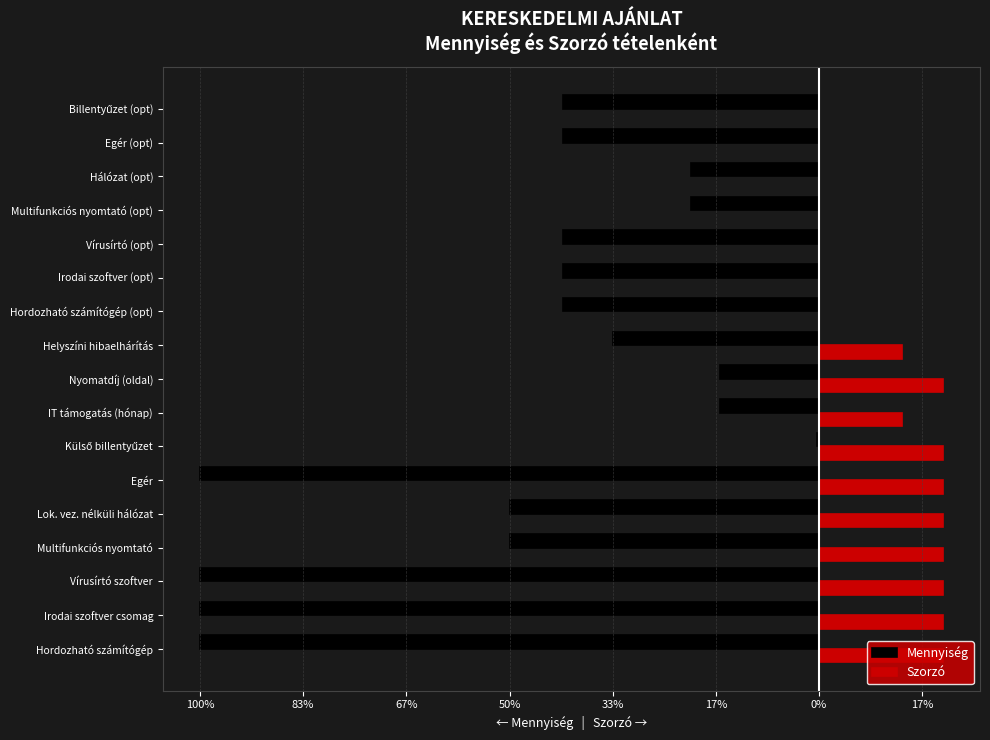

What are all the series names shown in the legend?

Mennyiség, Szorzó